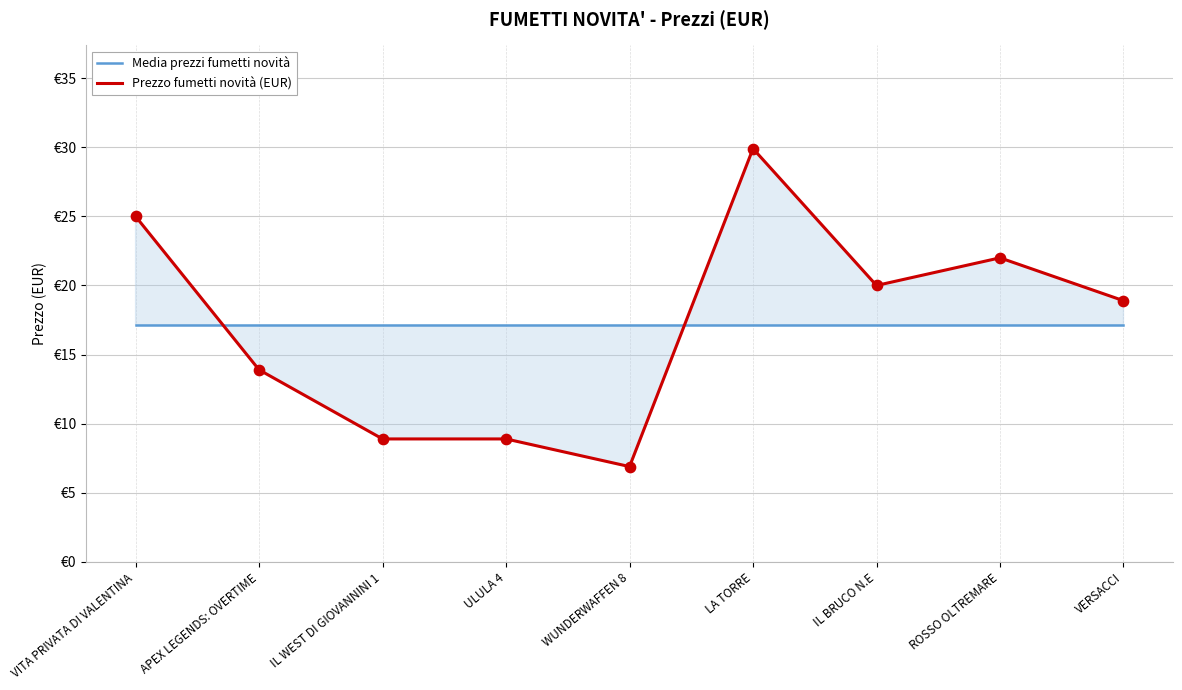

What is the total value across all series at LA TORRE?

47.1